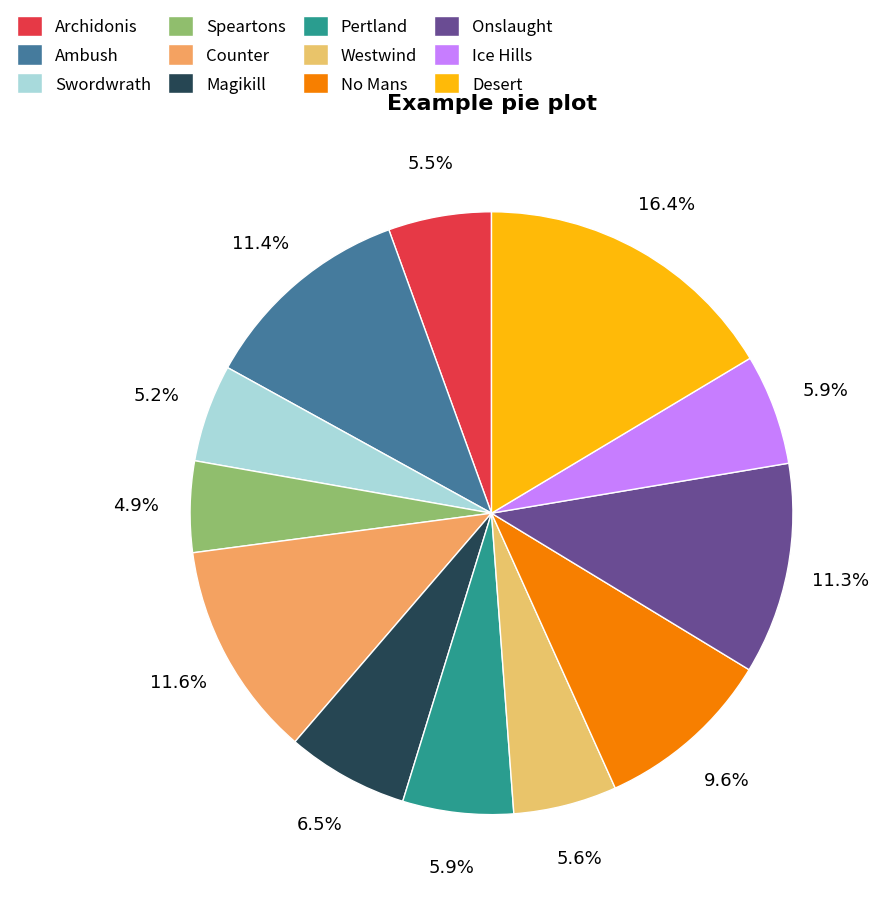

To the nearest percent, what is the average slice percentage?

8%